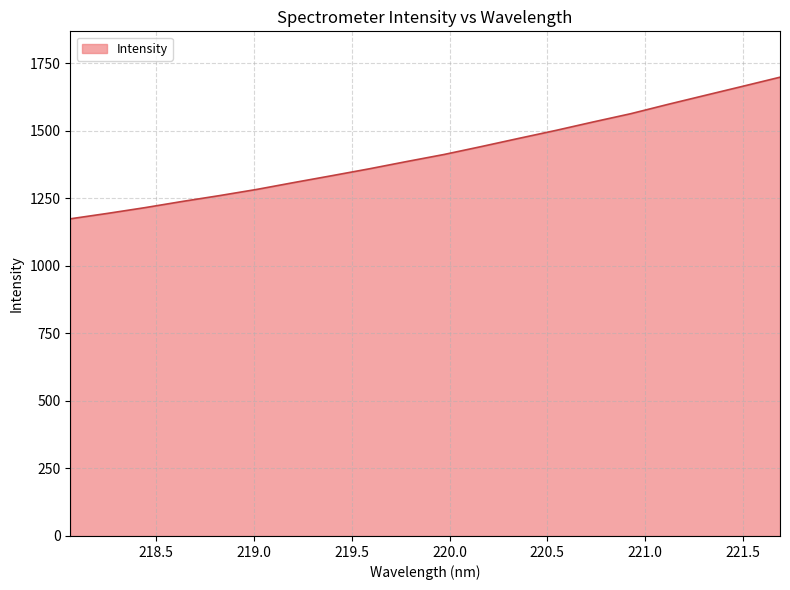

What is the minimum value shown in the chart?

1174.4